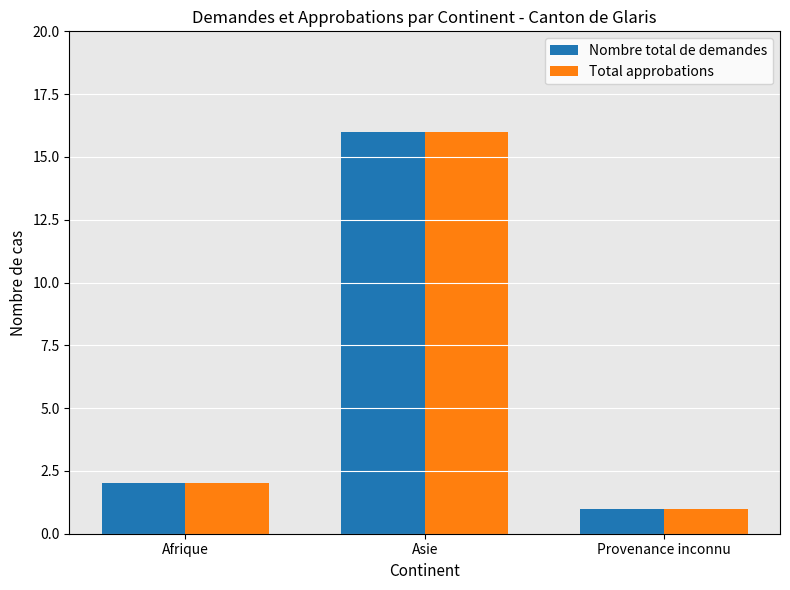

Reading left to right, list all the values displayed in this chart.

Nombre total de demandes: Afrique=2	Asie=16	Provenance inconnu=1
Total approbations: Afrique=2	Asie=16	Provenance inconnu=1